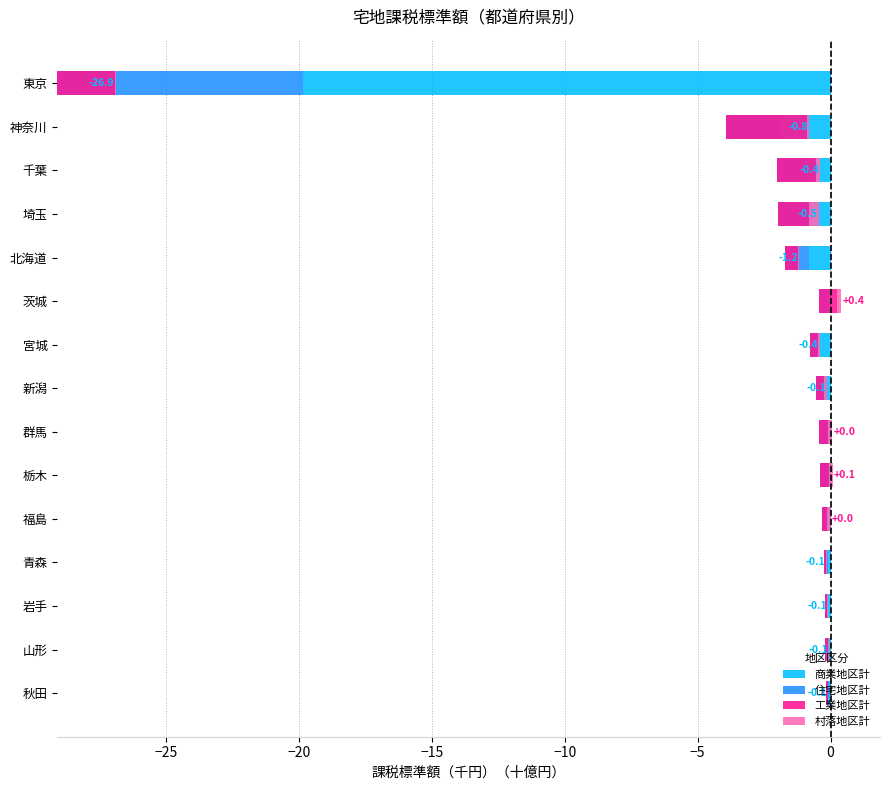

What position from the right is 東京?

1